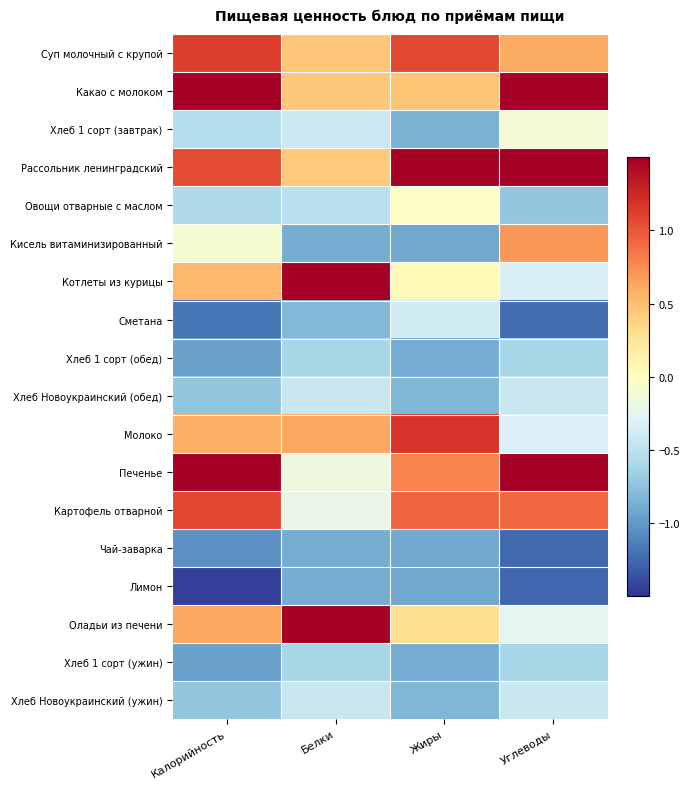

What is the difference between the highest and lowest values at Жиры?

3.6